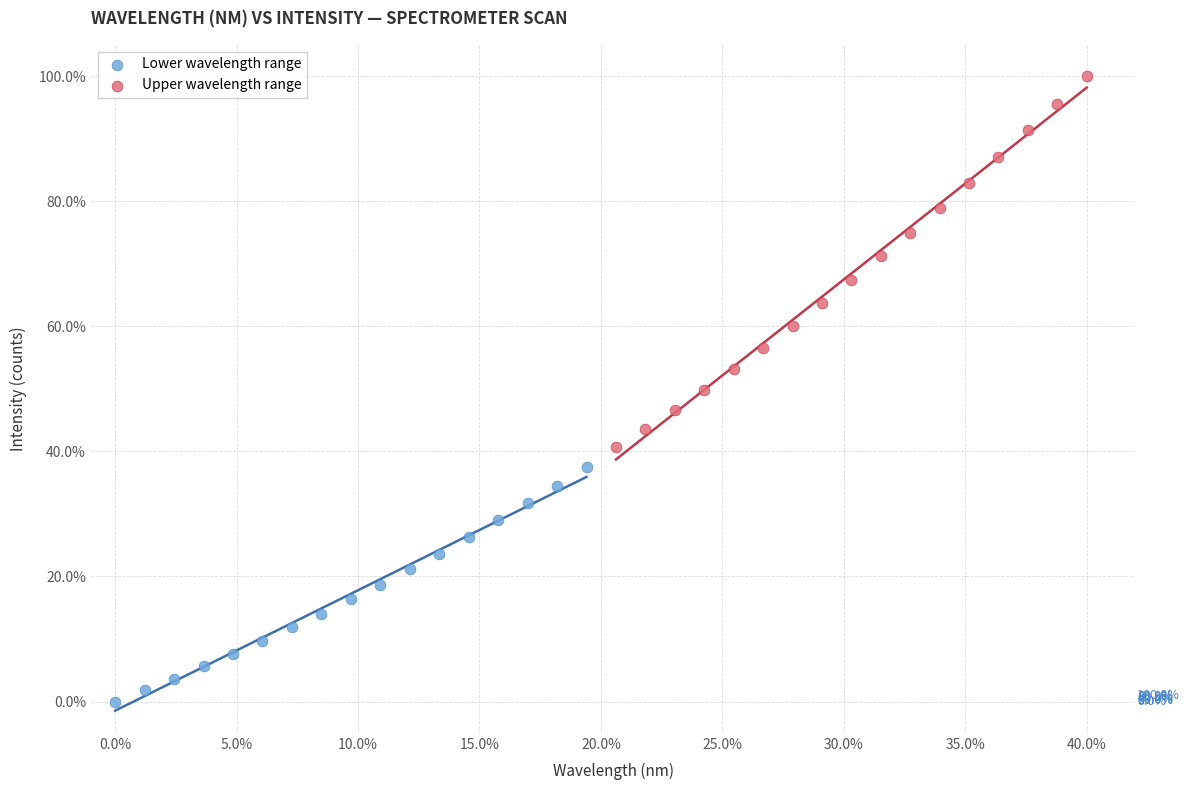

Which series contains the lowest Y value?

Lower wavelength range